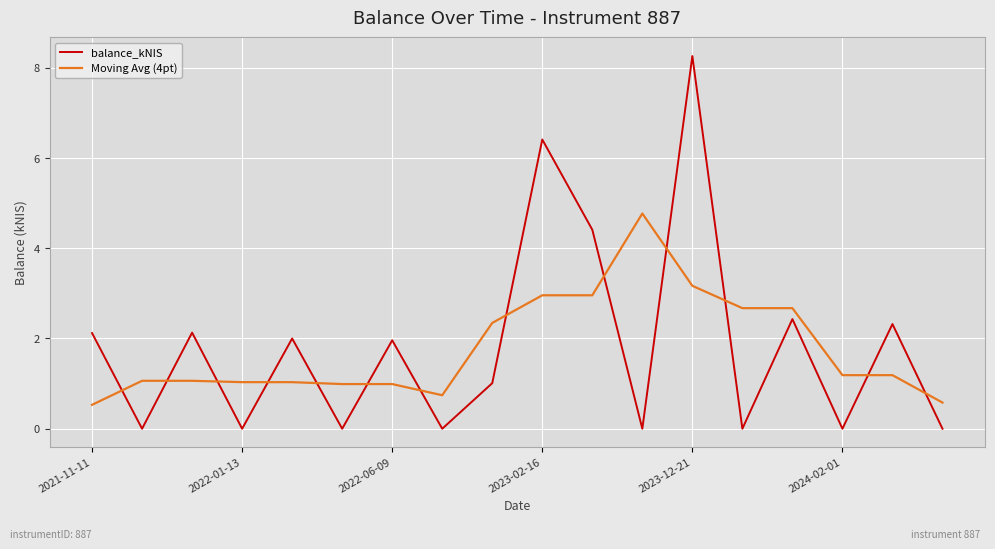

What is the average value of the balance_kNIS series?

1.8